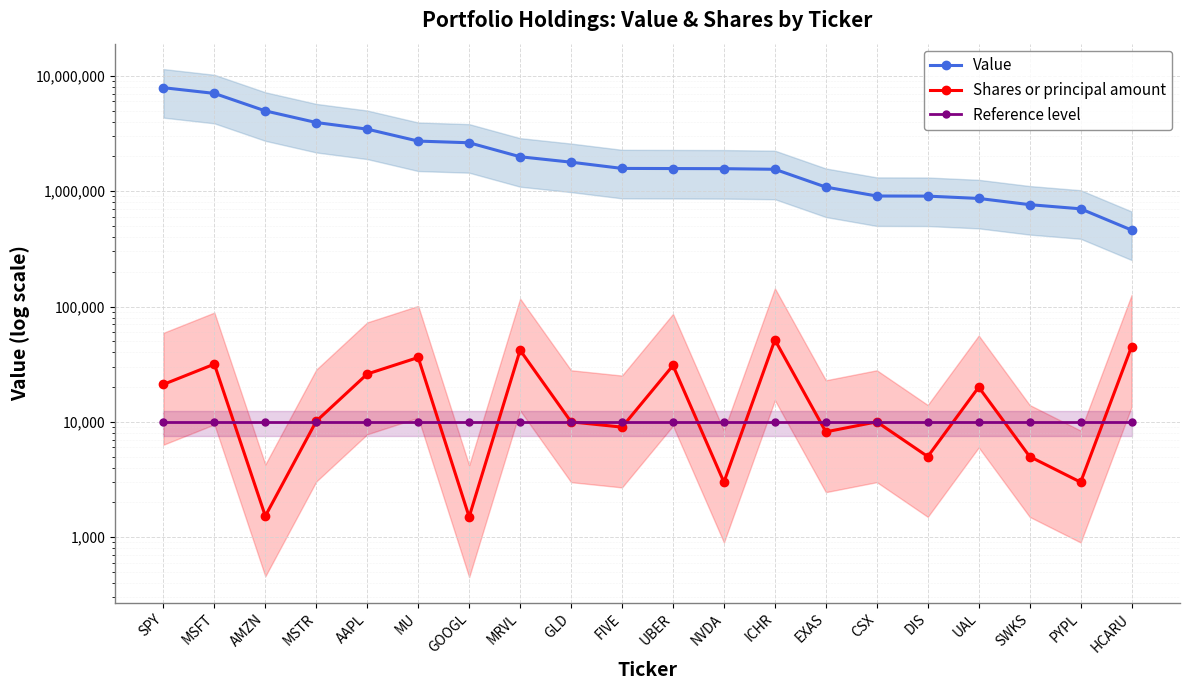

True or false: Value and Reference level cross at least once.

False